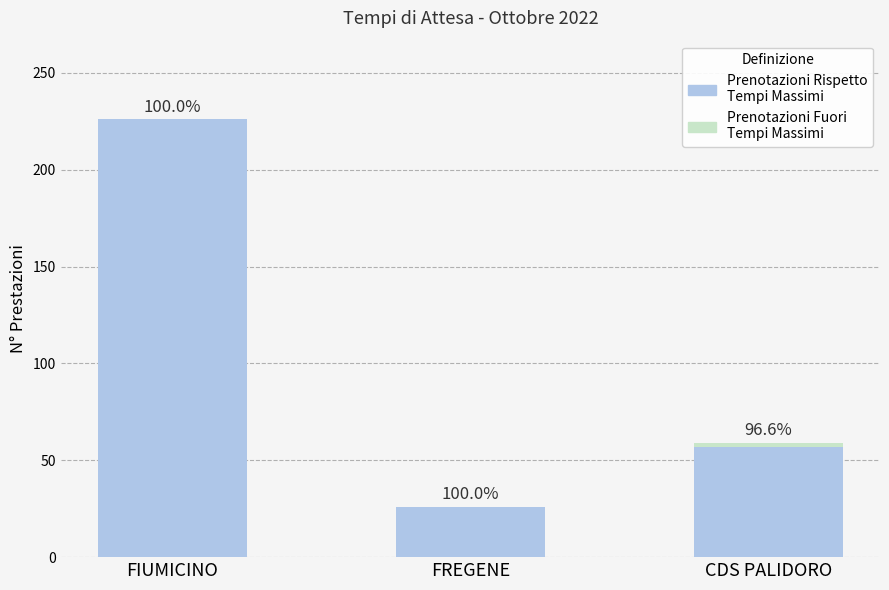

Is it true that Prenotazioni Fuori Tempi Massimi equals 0 at FIUMICINO?

True